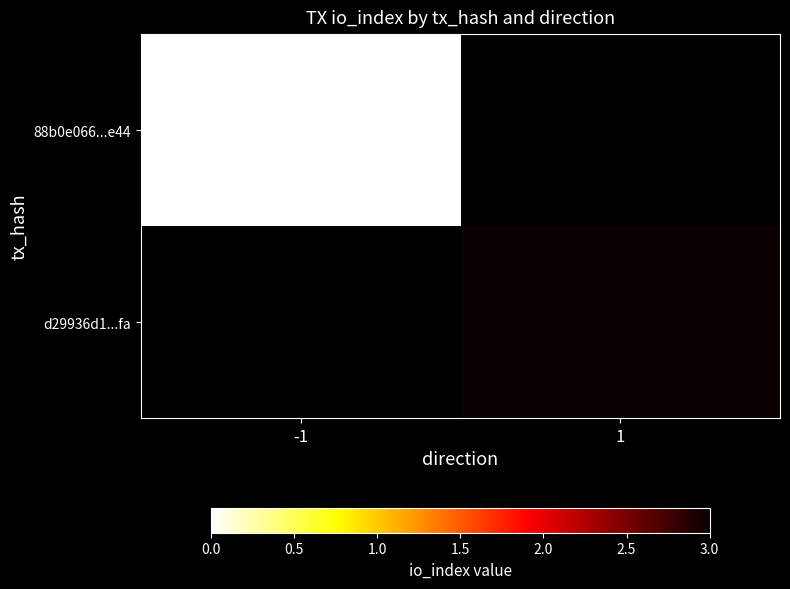

Which label corresponds to the largest value in the chart?

1